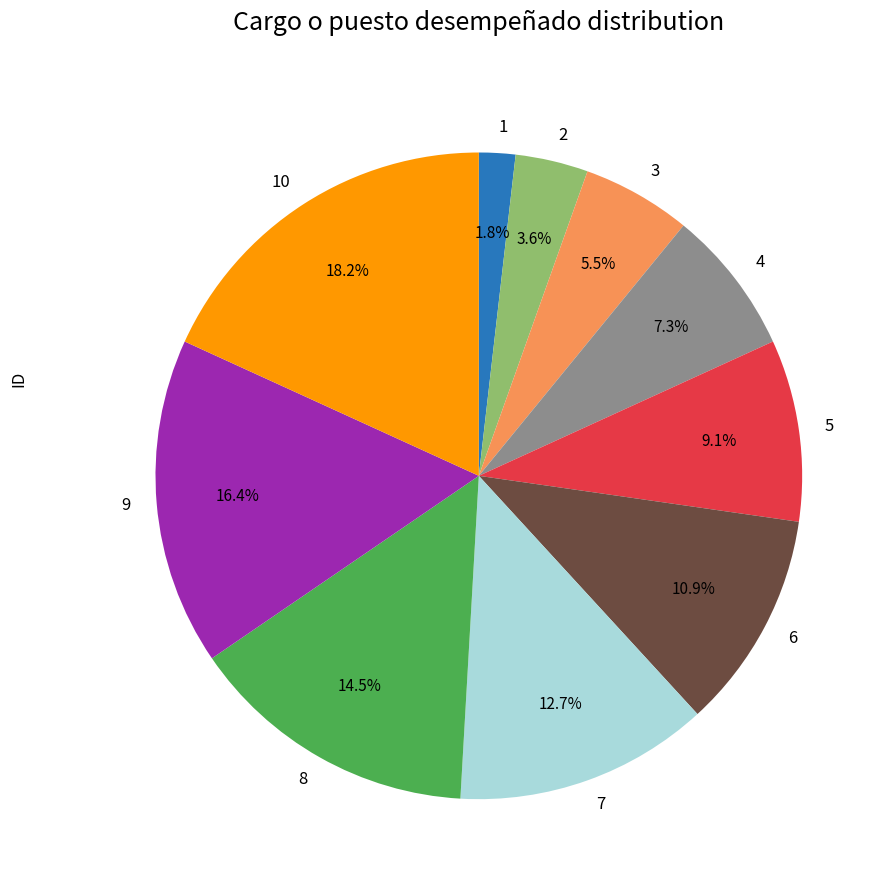

Which category has the biggest portion of the pie?

10